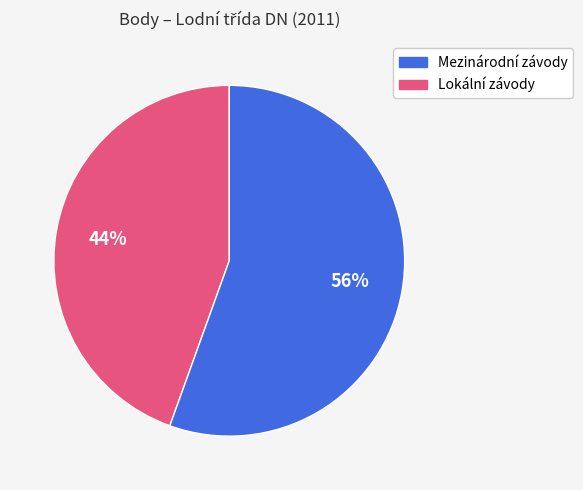

To the nearest percent, what is the average slice percentage?

50%